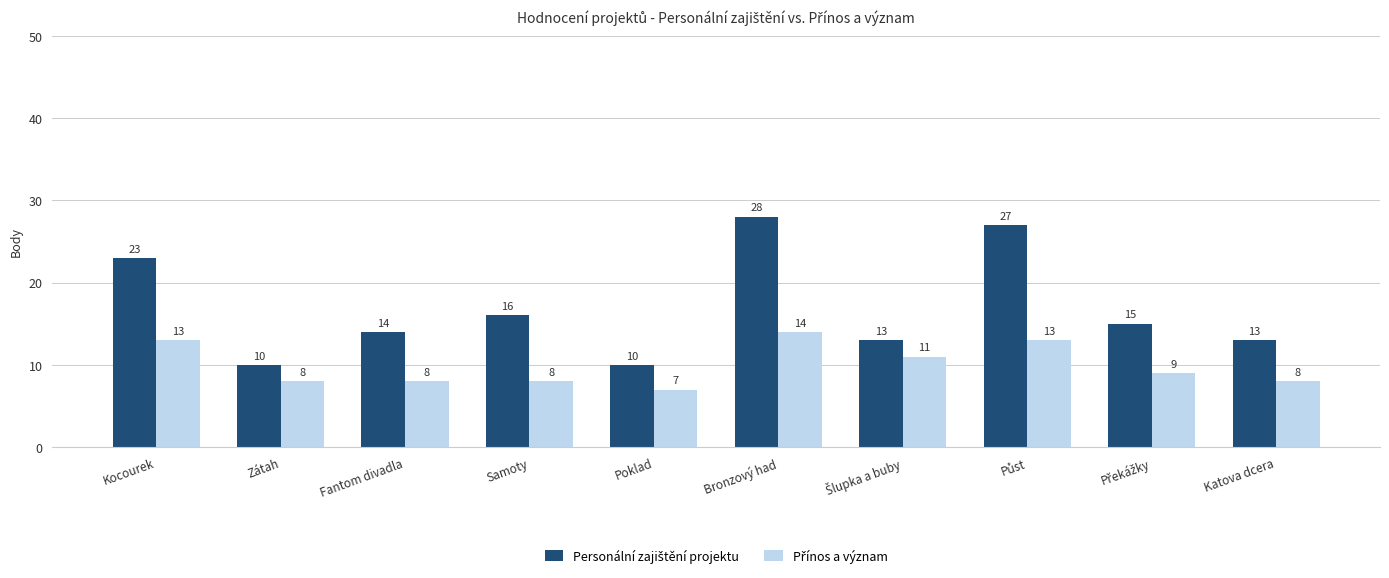

At how many categories does at least one series exceed 11?

8